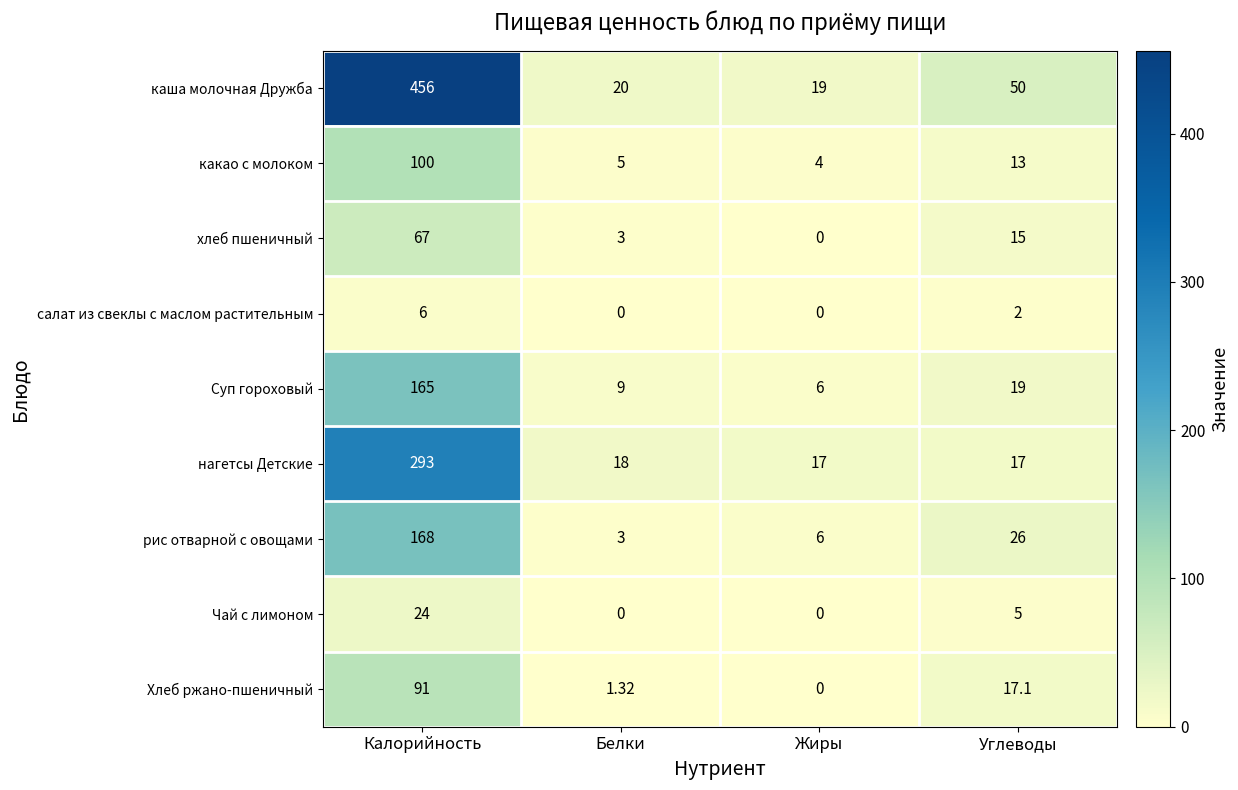

Which category has the highest value in the какао с молоком series?

Калорийность